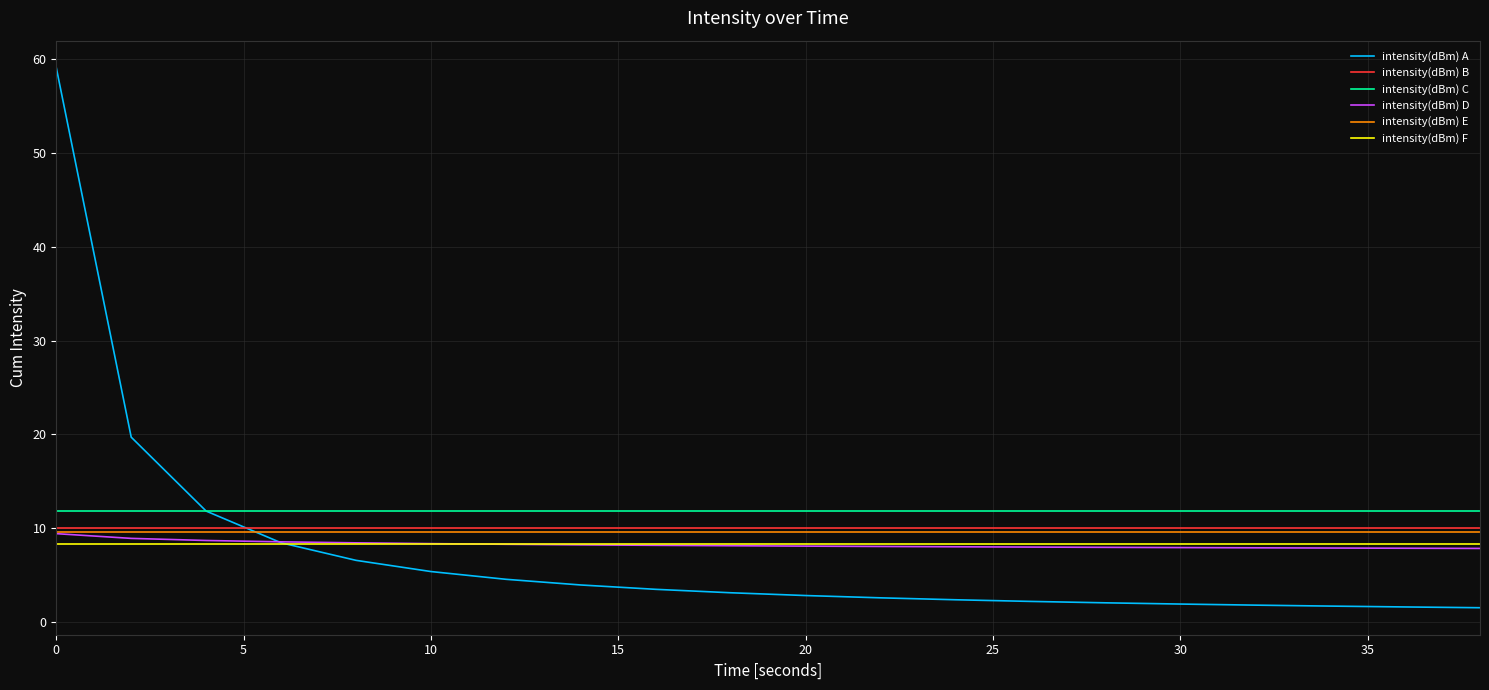

What is the greatest value displayed?

59.1